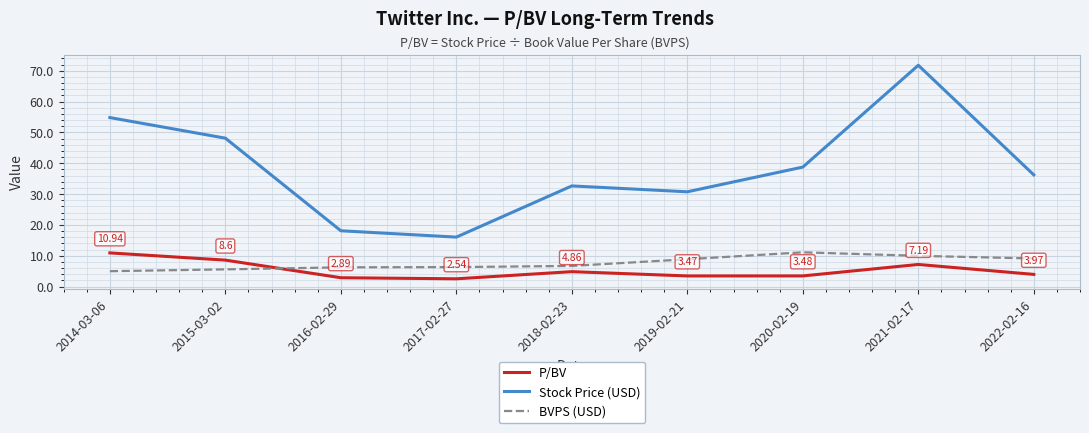

Which series changed the most between 2015-03-02 and 2017-02-27?

Stock Price (USD)